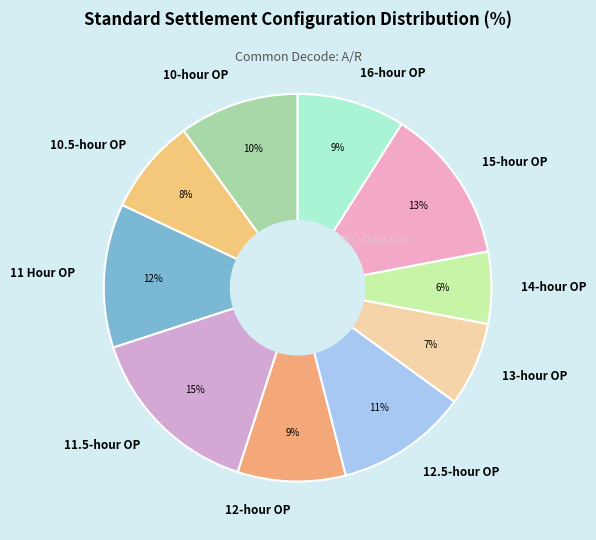

Between 16-hour OP and 15-hour OP, which is larger?

15-hour OP